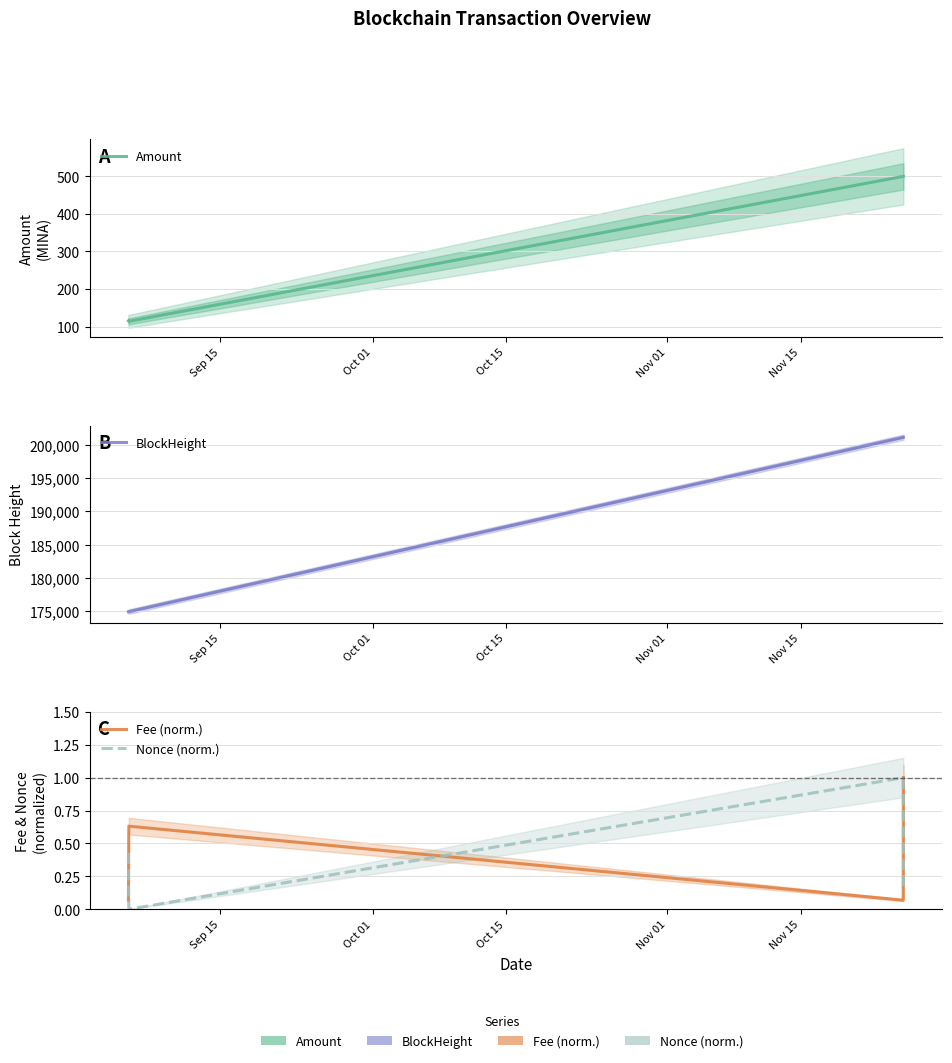

True or false: Fee (norm.) has a value of 0.1 at Oct 15.

False